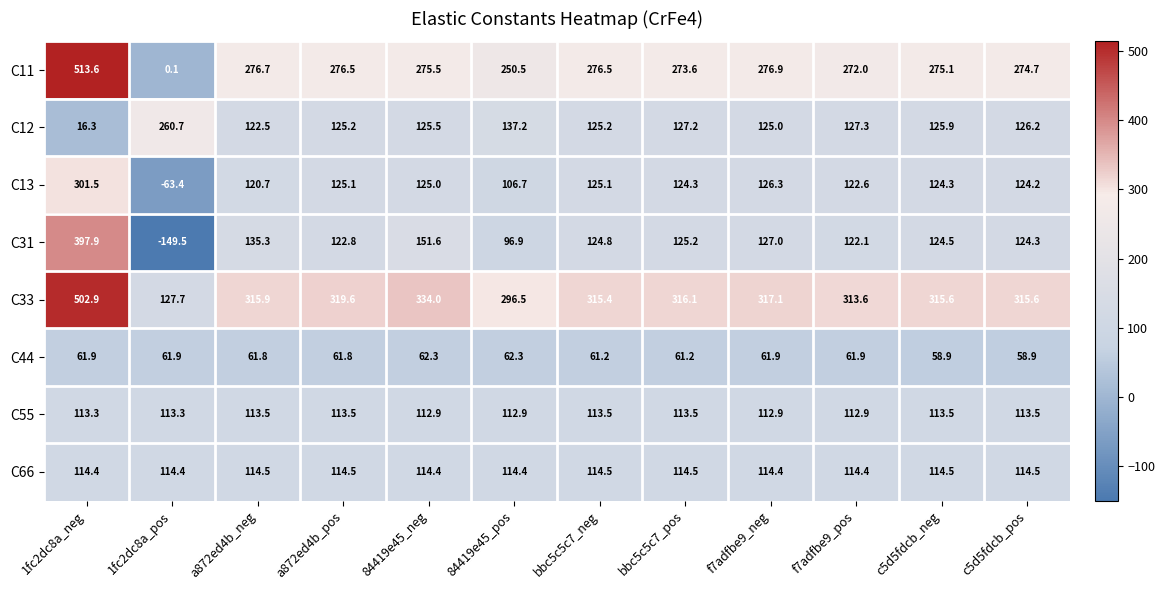

What is the difference between the highest and lowest values at c5d5fdcb_pos?

256.7